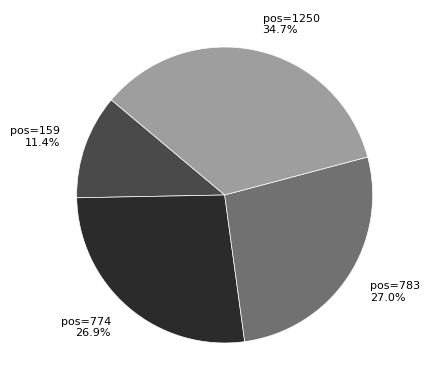

Is there any slice that represents more than half of the pie?

No